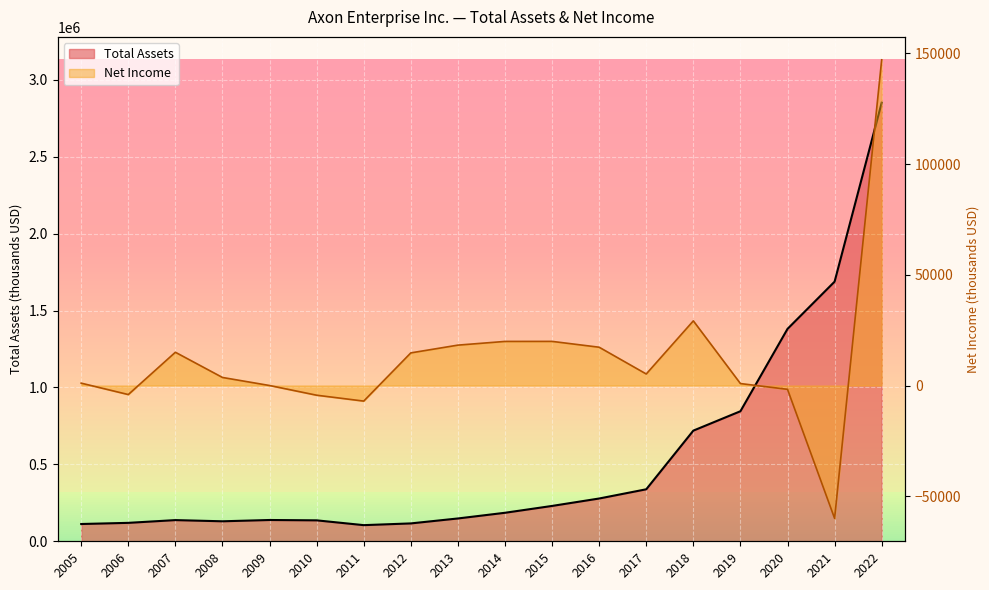

Rank the series by their maximum value, from highest to lowest.

Total Assets, Net Income